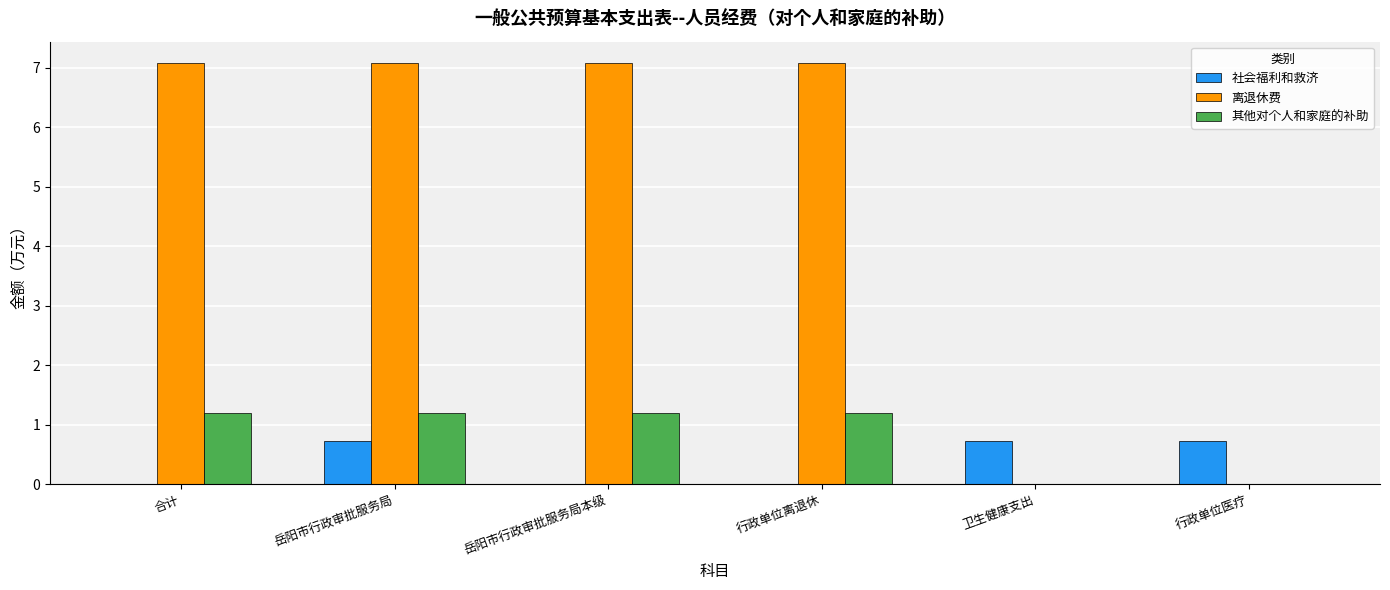

Reading right to left, extract all data points from this chart.

社会福利和救济: 行政单位医疗=0.7	卫生健康支出=0.7	行政单位离退休=0.0	岳阳市行政审批服务局本级=0.0	岳阳市行政审批服务局=0.7	合计=0.0
离退休费: 行政单位医疗=0.0	卫生健康支出=0.0	行政单位离退休=7.1	岳阳市行政审批服务局本级=7.1	岳阳市行政审批服务局=7.1	合计=7.1
其他对个人和家庭的补助: 行政单位医疗=0.0	卫生健康支出=0.0	行政单位离退休=1.2	岳阳市行政审批服务局本级=1.2	岳阳市行政审批服务局=1.2	合计=1.2